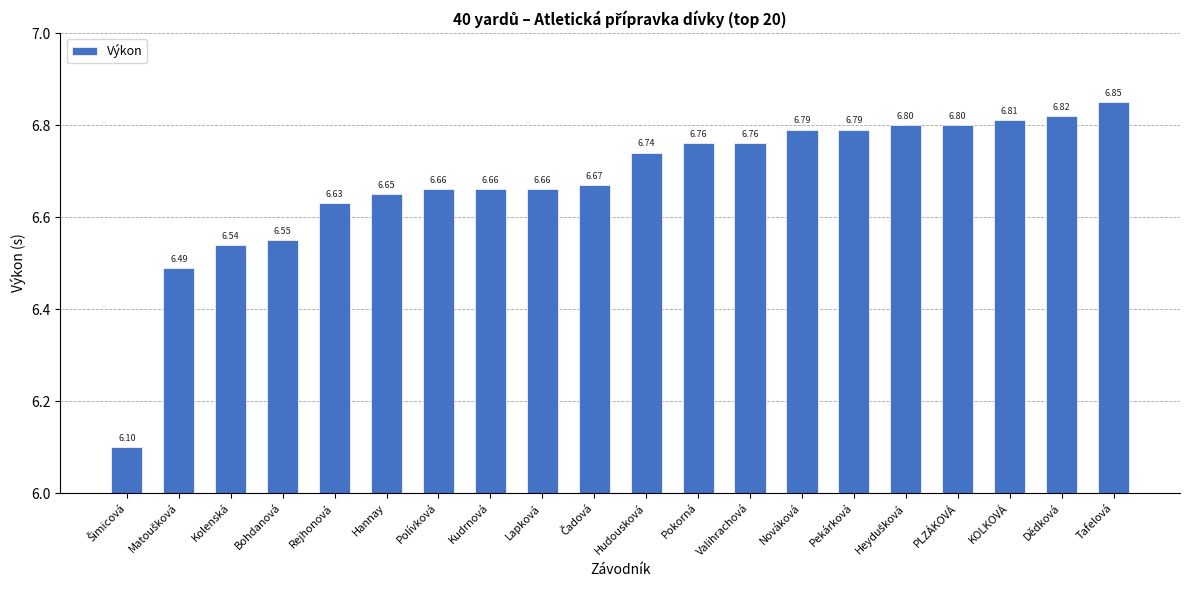

What is the change in value from Lapková to Pekárková?

+0.1